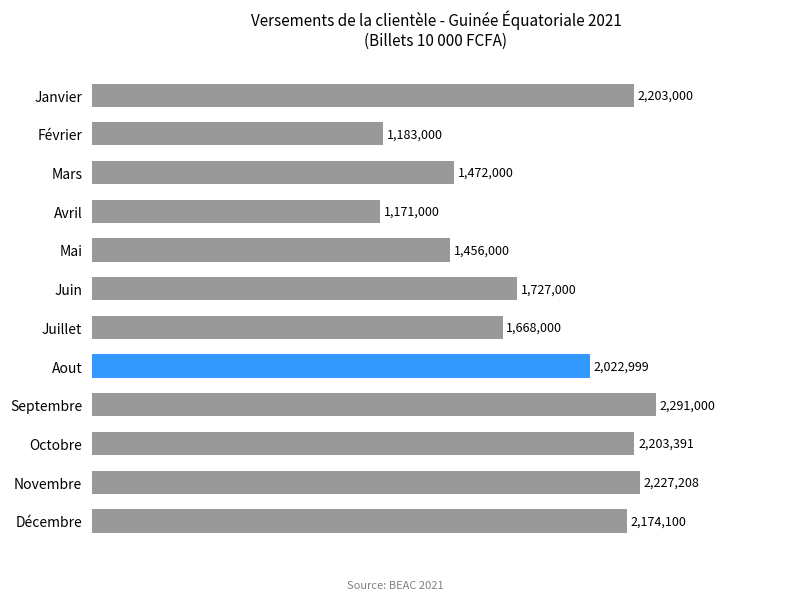

Reading bottom to top, transcribe all the data shown in this chart.

2174100	2227208	2203391	2291000	2022999	1668000	1727000	1456000	1171000	1472000	1183000	2203000